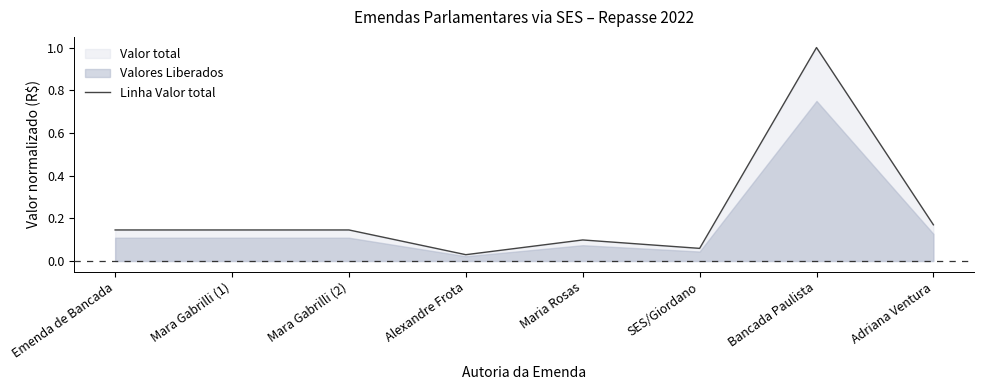

What is the change in value from Maria Rosas to Adriana Ventura?

+0.1